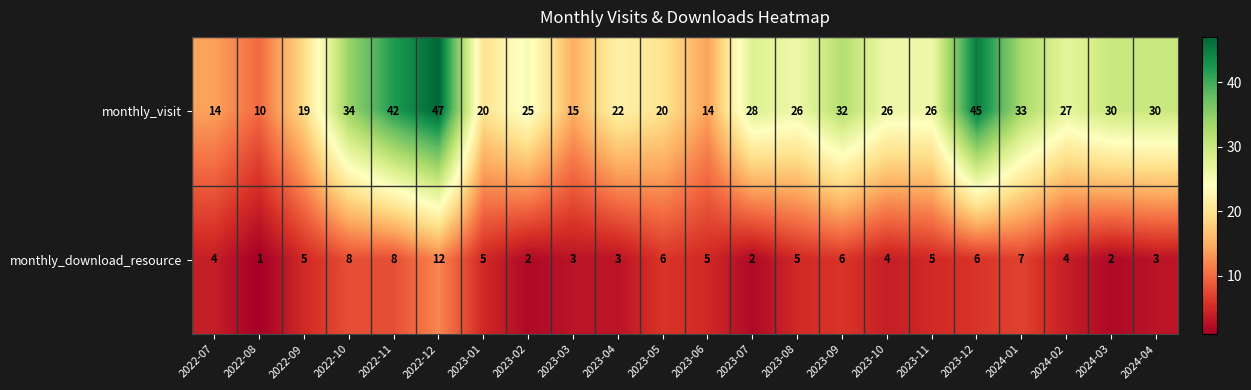

Rank the series by their maximum value, from lowest to highest.

monthly_download_resource, monthly_visit